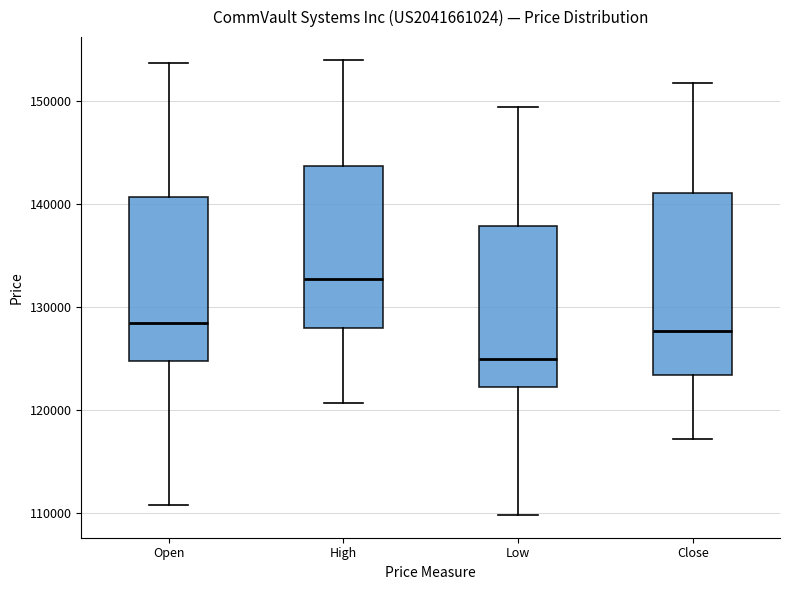

Reading left to right, transcribe this box plot: for each box, give where its median line is, the range the box spans, and where its two whiskers end, as read against the y-axis. The values are not printed on the chart, so give them approximately, as read against the axis.

Open: median 128000, box 125000 to 141000, whiskers 111000 to 154000
High: median 133000, box 128000 to 144000, whiskers 121000 to 154000
Low: median 125000, box 122000 to 138000, whiskers 110000 to 149000
Close: median 128000, box 123000 to 141000, whiskers 117000 to 152000